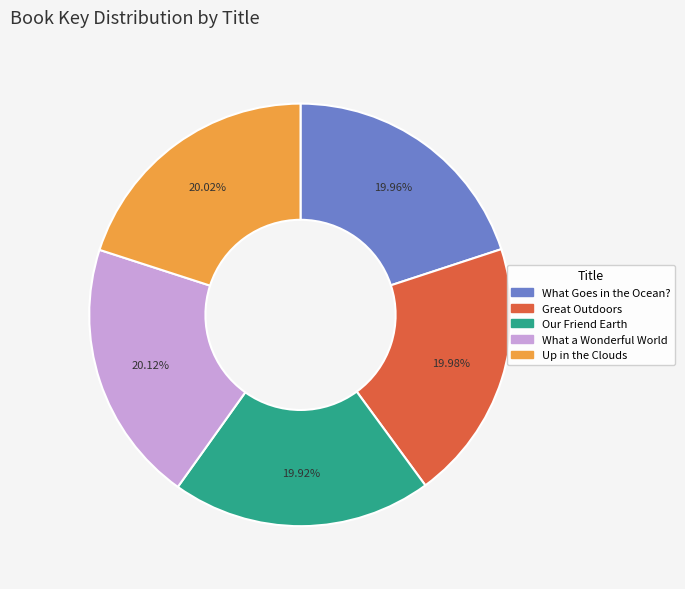

Approximately how many times larger is the value at What a Wonderful World compared to What Goes in the Ocean??

1.0